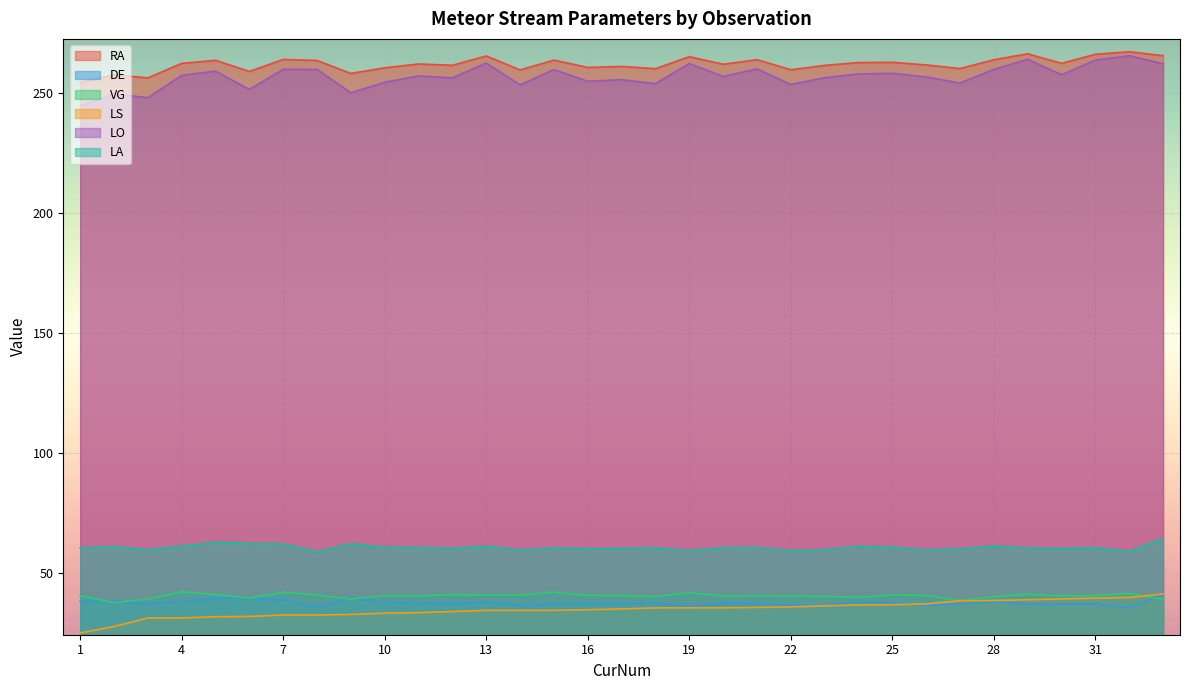

What is the average value of the DE series?

37.6